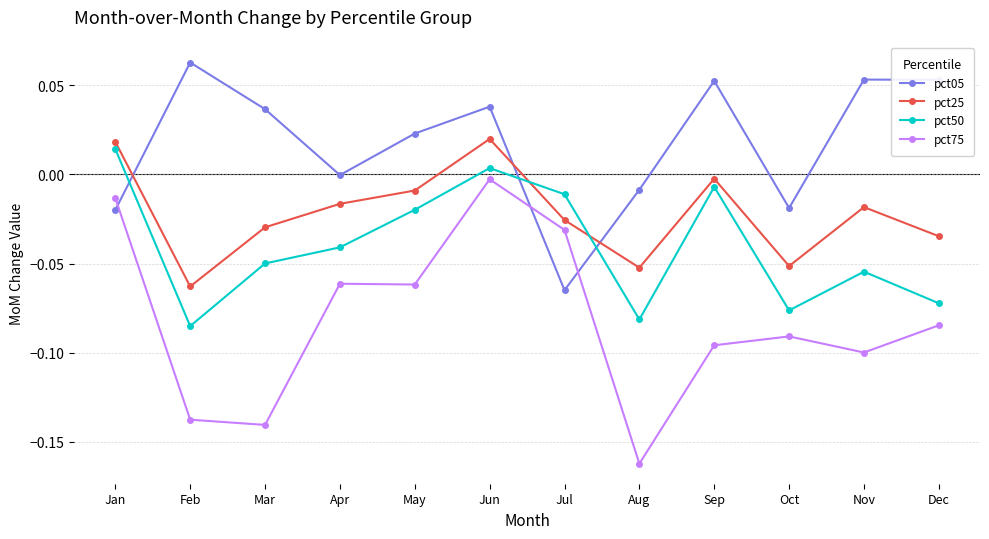

Which series has the largest total across all categories?

pct05